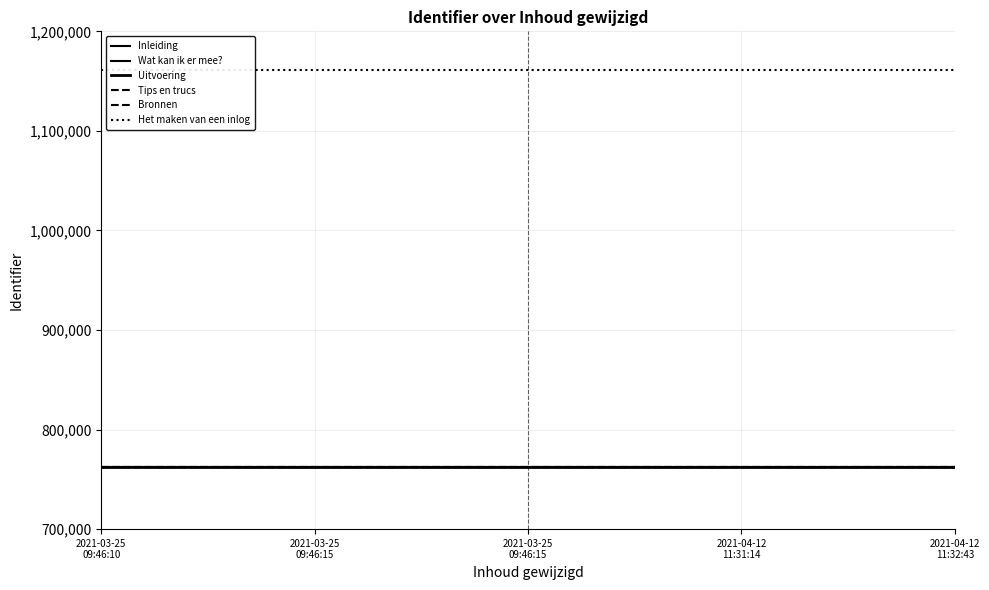

True or false: Inleiding and Bronnen intersect in this chart.

False